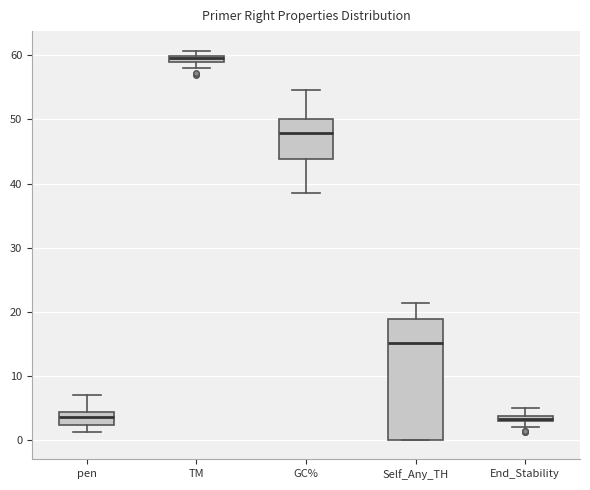

Which box's median line is the highest?

TM